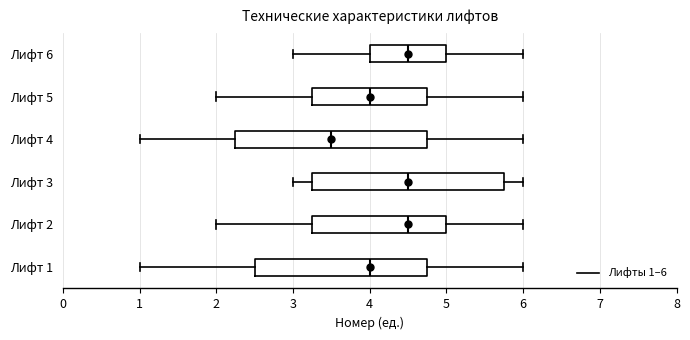

Where does the median line of the box for Лифт 1 sit on the x-axis? The values are not printed on the chart, so give them approximately, as read against the axis.

4.0